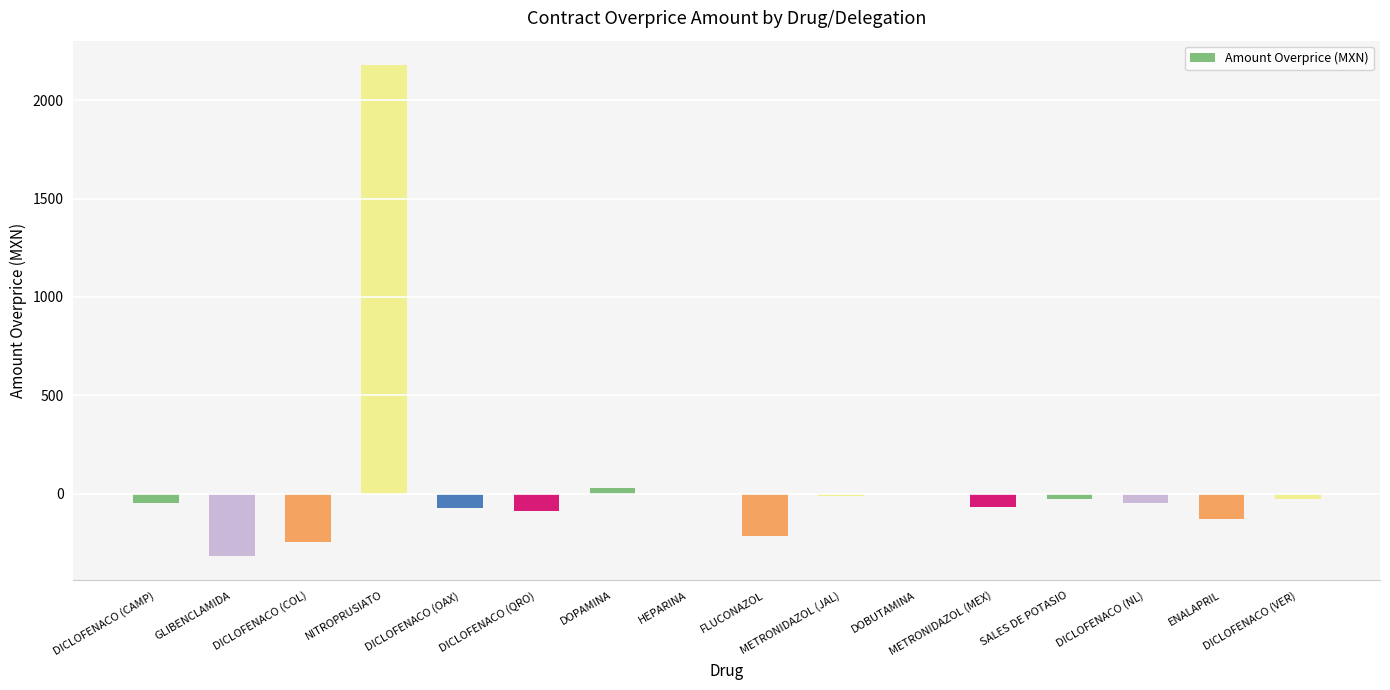

What is the sum of all values?

914.1